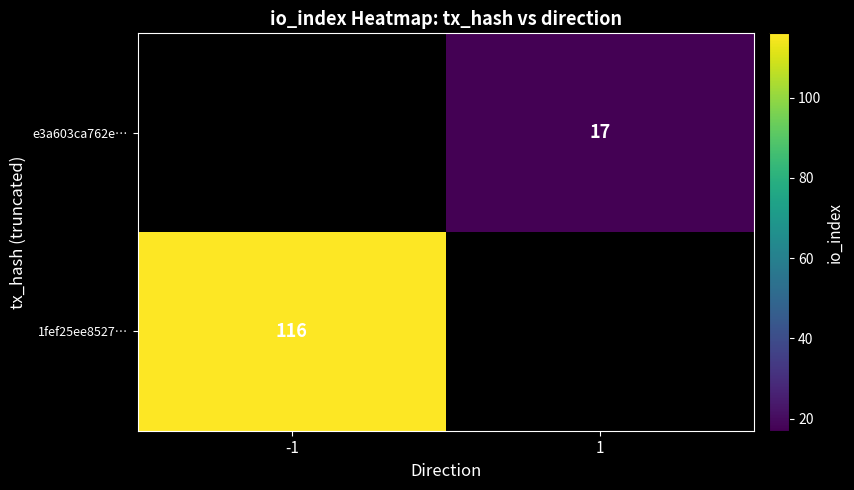

The e3a603ca762e… series shows 17 at 1. True or false?

True